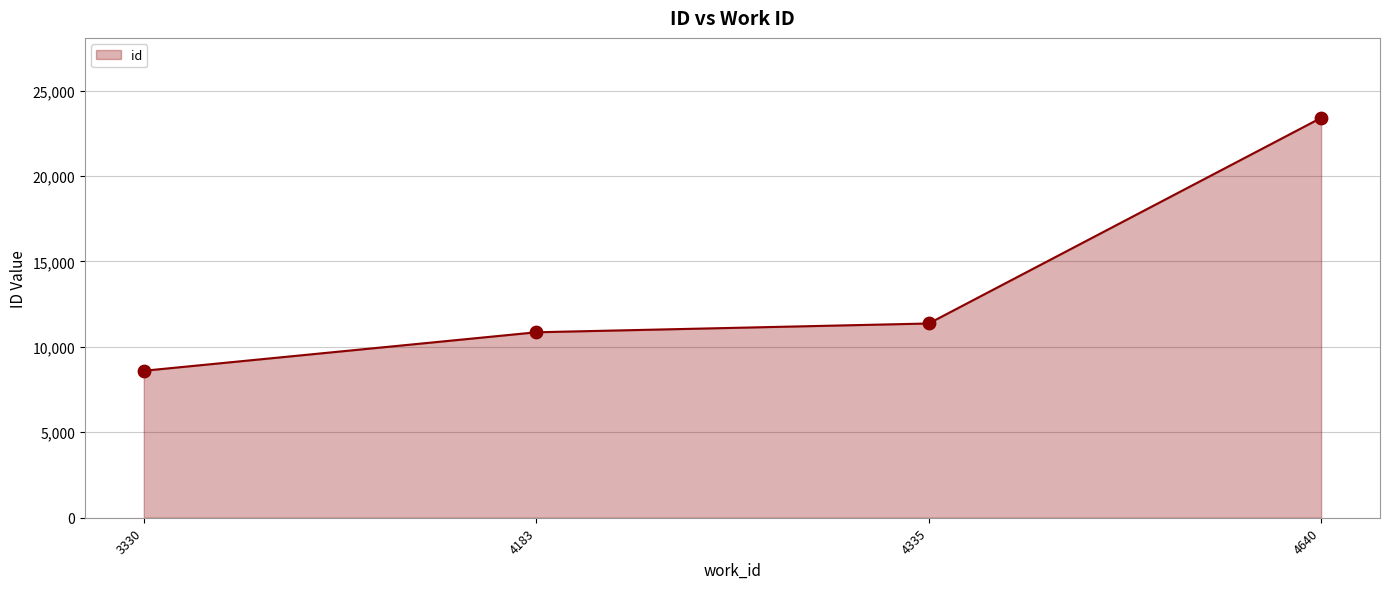

What is the ratio of the value at 4335 to the value at 3330?

1.3